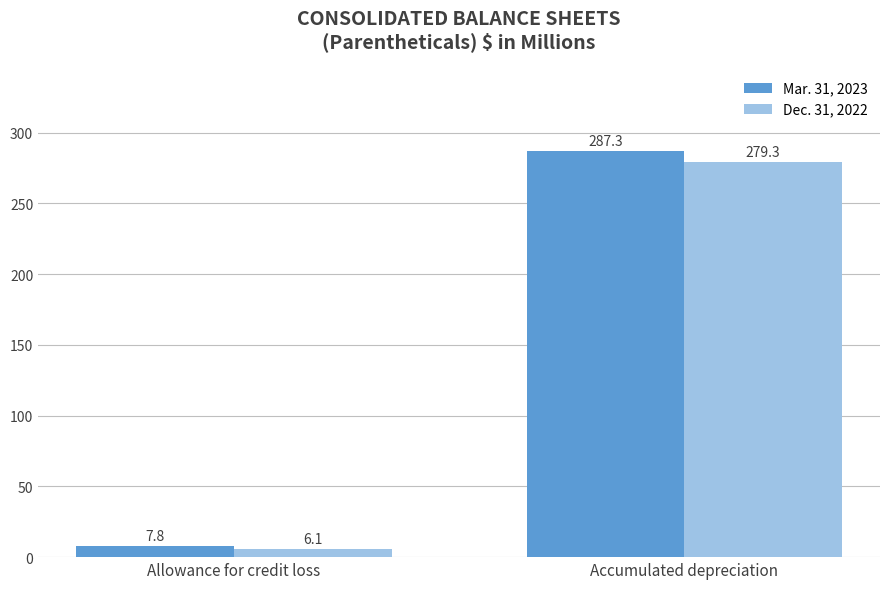

Which series has the widest spread of values?

Mar. 31, 2023